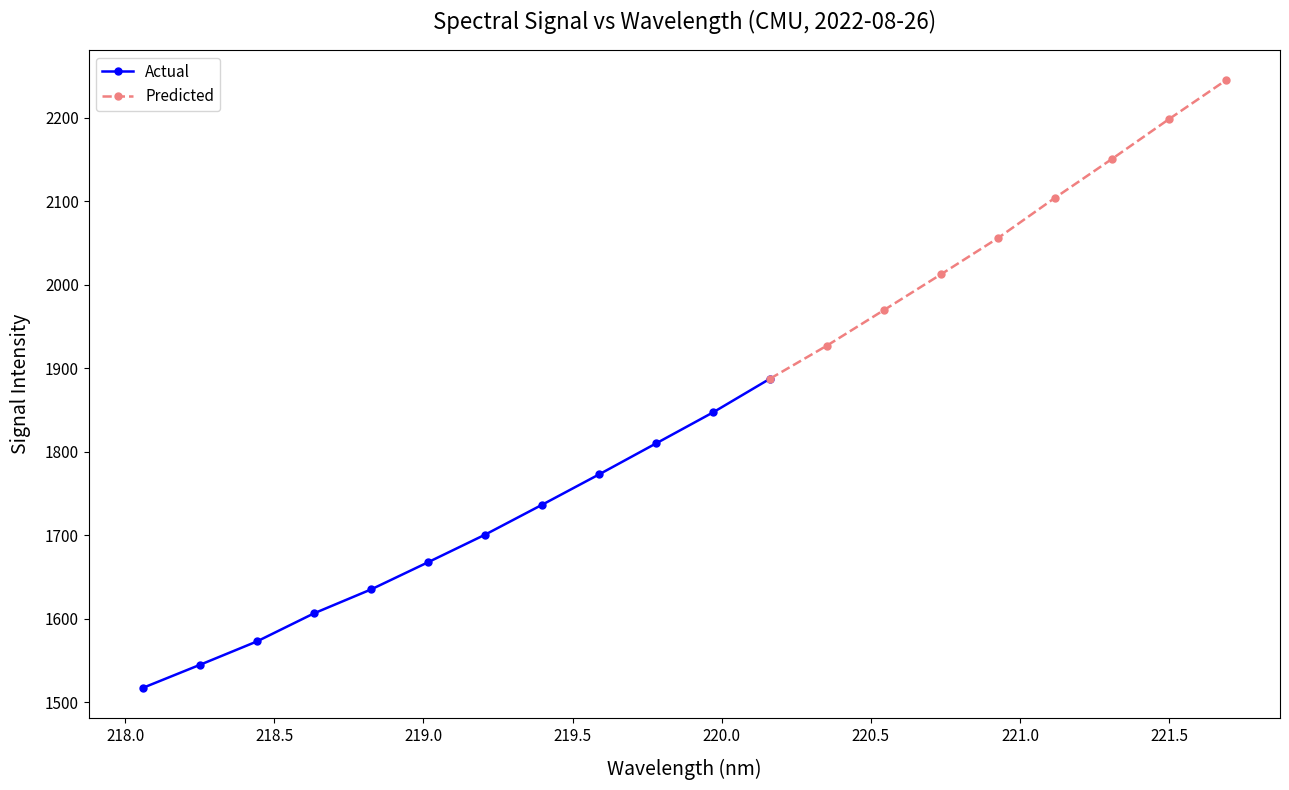

What is the value of the 1st point from the left?

1517.2